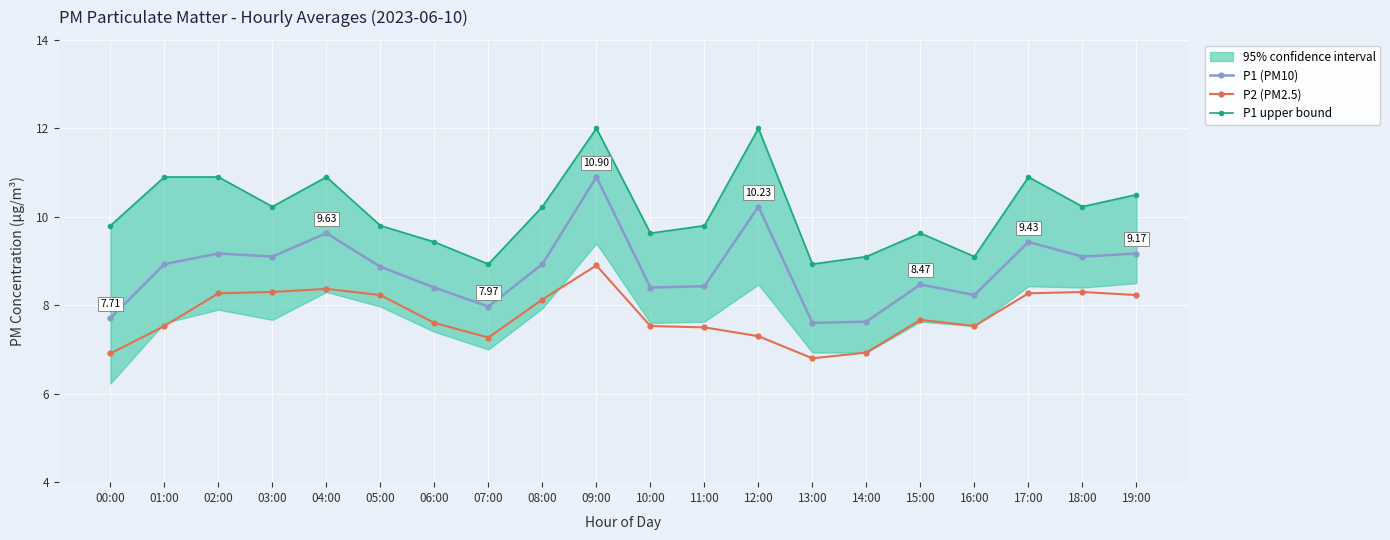

True or false: P1 upper bound and P2 (PM2.5) intersect in this chart.

False